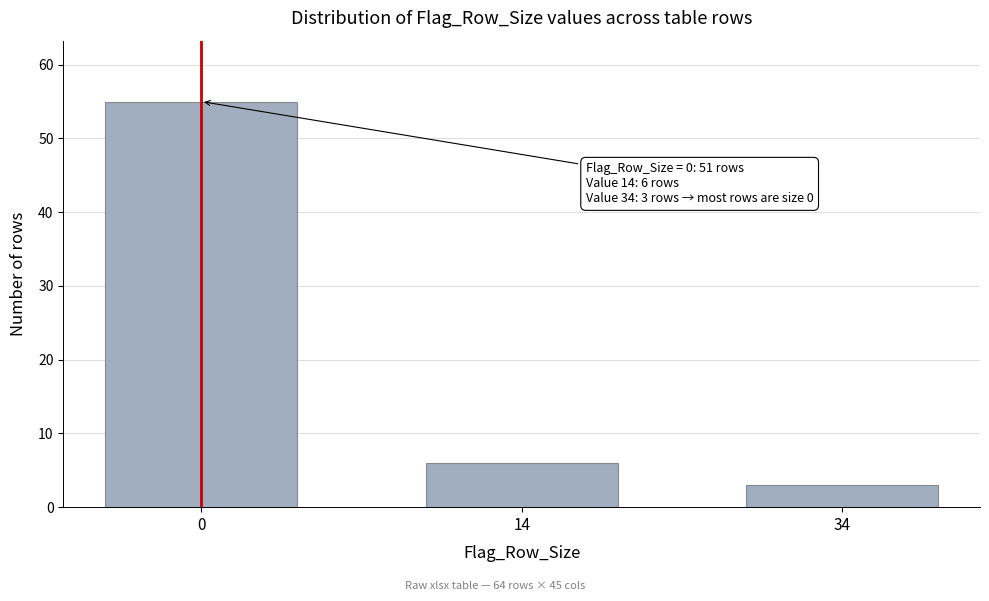

Reading left to right, extract all data points from this chart.

55	6	3